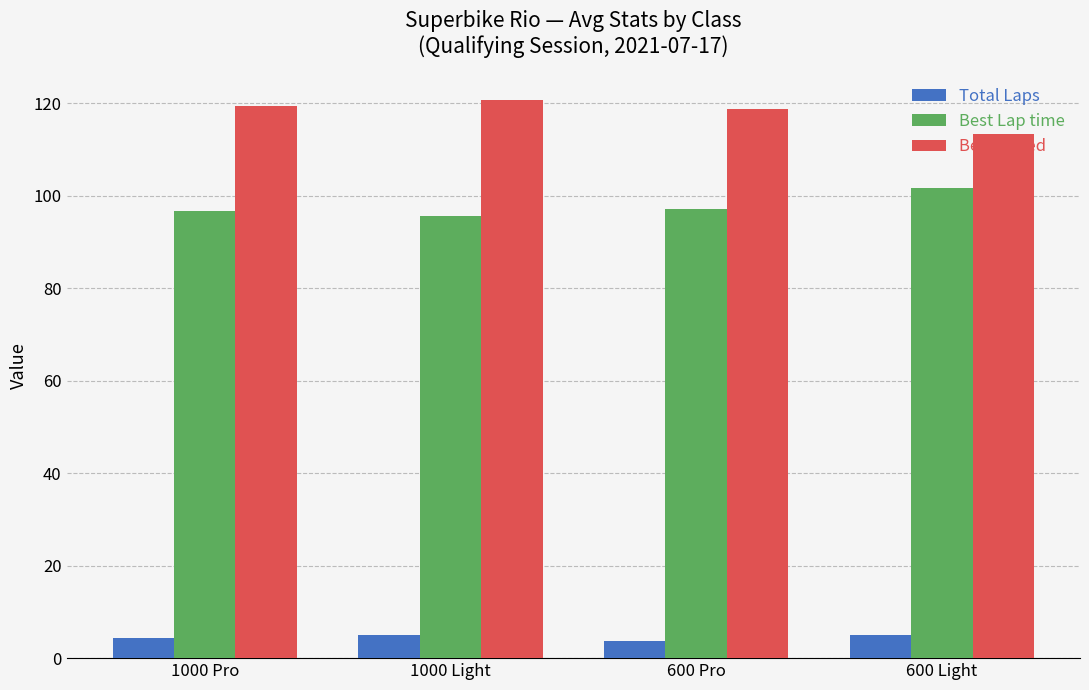

What is the difference between the highest and lowest values at 600 Pro?

114.9